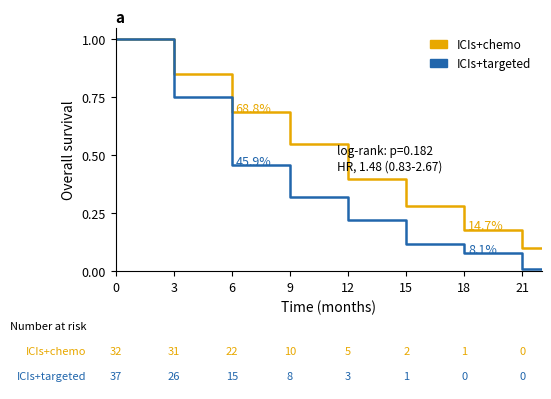

Which series has the largest range (max minus min)?

ICIs+targeted